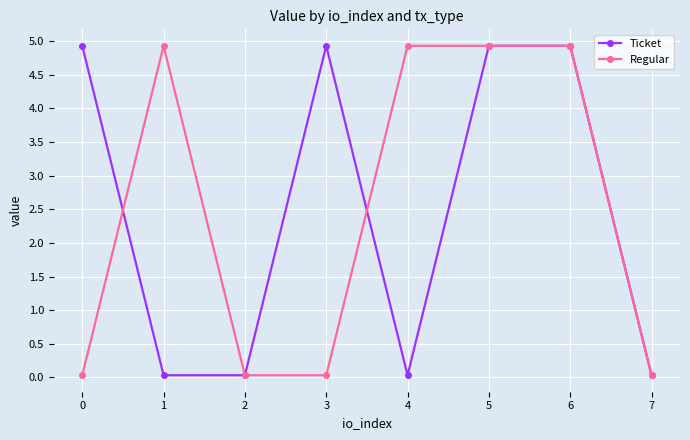

What are all the series names shown in the legend?

Ticket, Regular